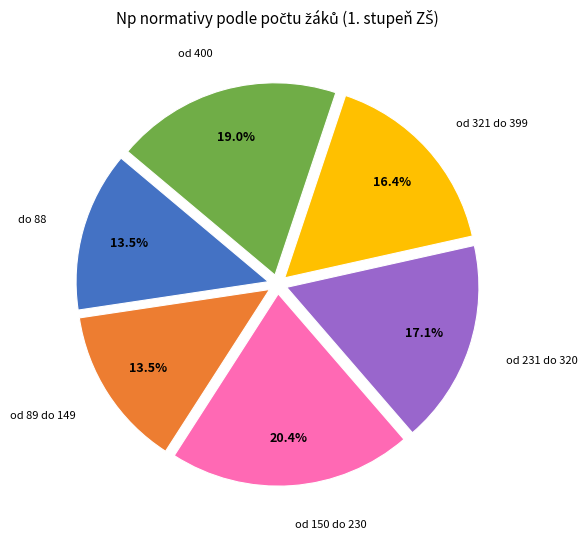

Does any single category account for the majority?

No